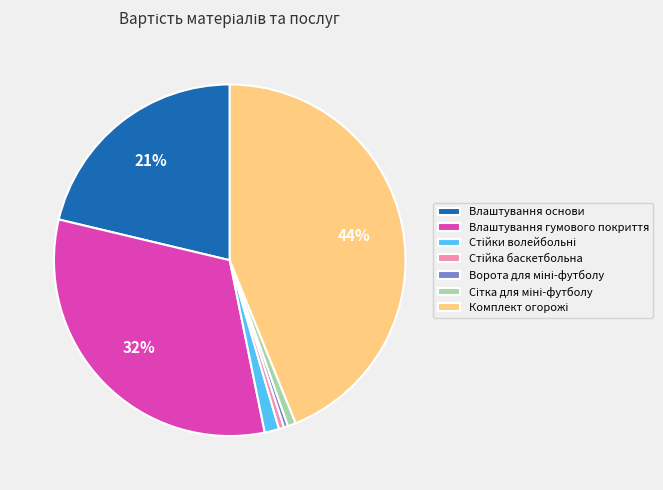

Combined, do Влаштування основи and Влаштування гумового покриття account for over 50%?

Yes